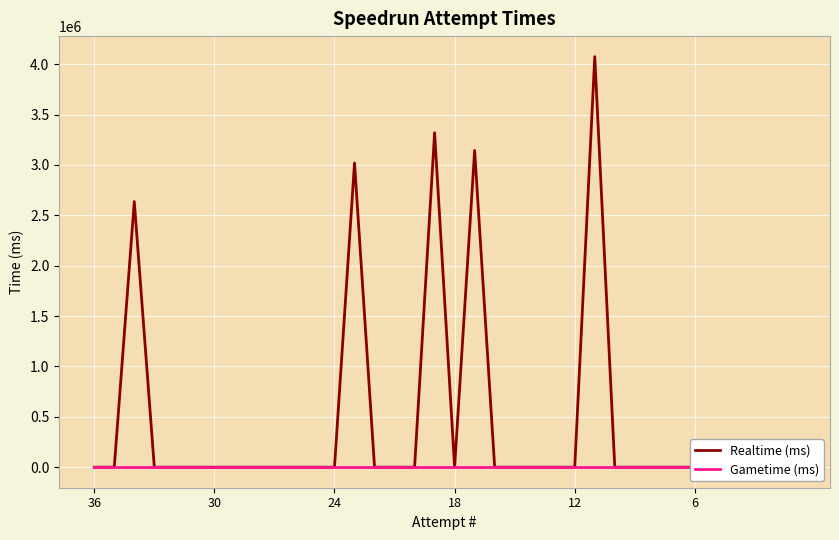

At how many categories does at least one series exceed 1178947?

5